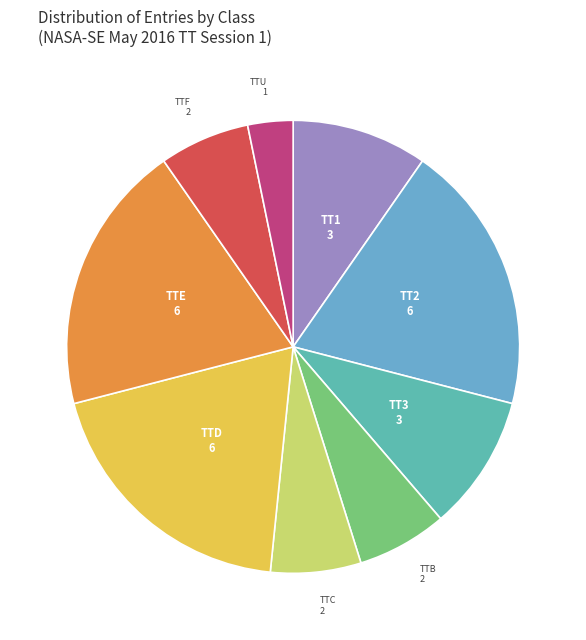

Which slice is the smallest?

TTU